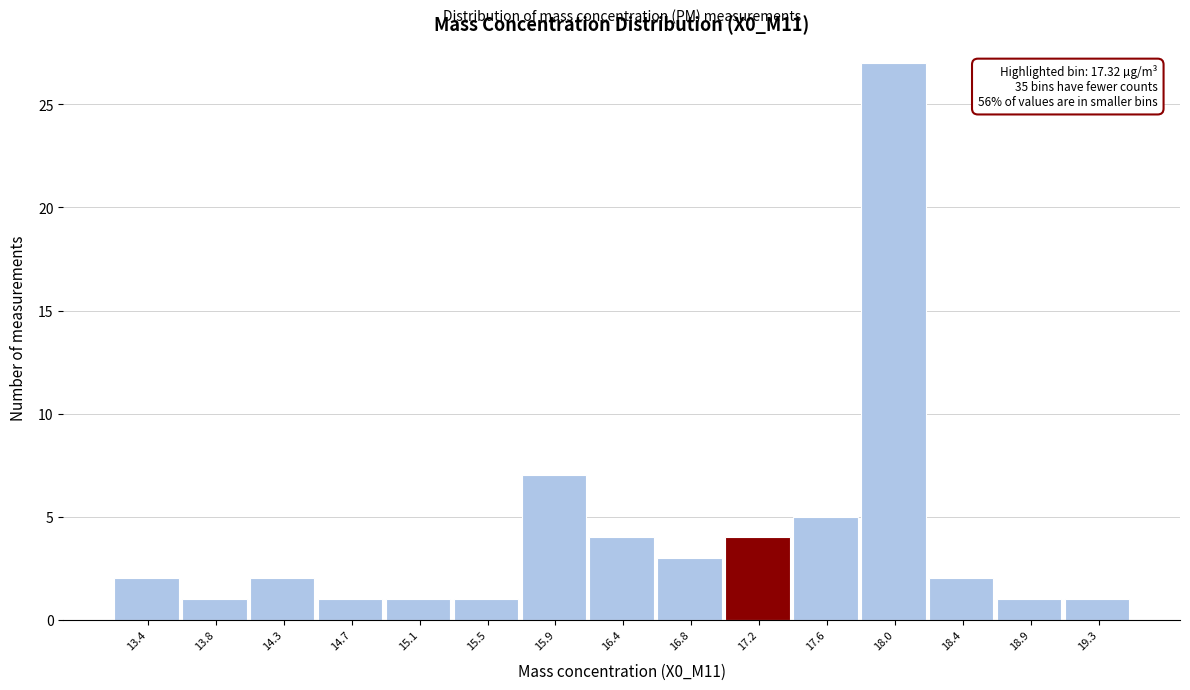

Reading right to left, extract all data points from this chart.

1	1	2	27	5	4	3	4	7	1	1	1	2	1	2